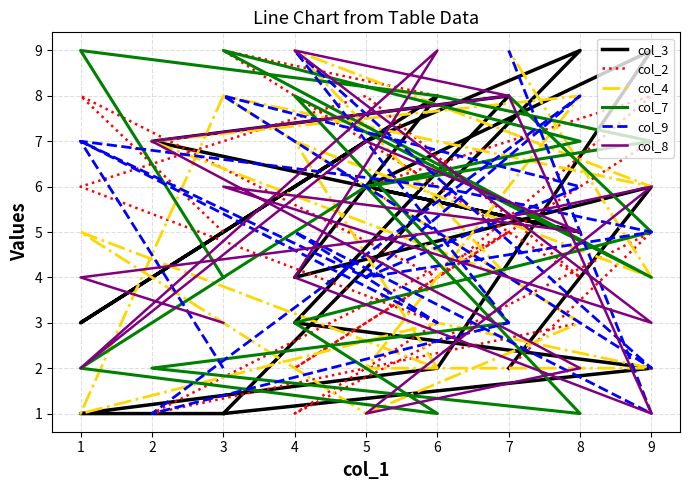

What are all the series names shown in the legend?

col_3, col_2, col_4, col_7, col_9, col_8